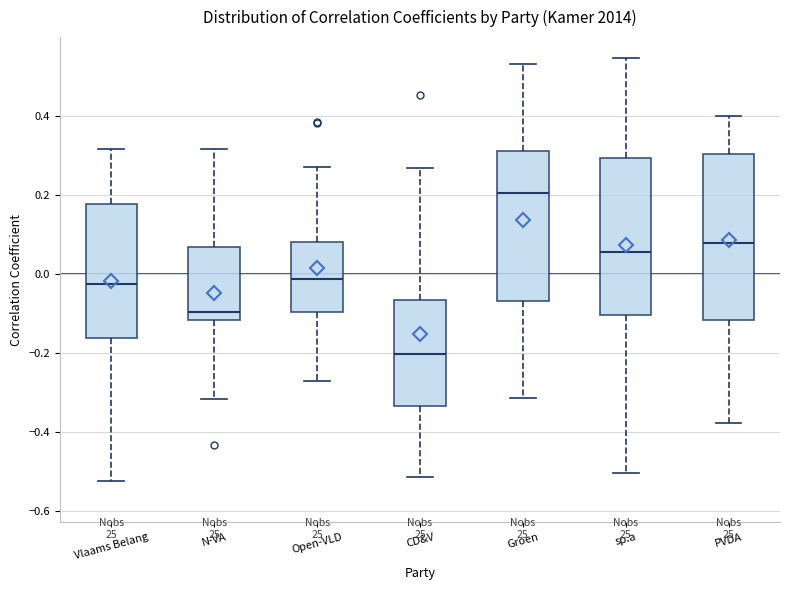

Where does the lower whisker of the box for Groen end on the y-axis? The values are not printed on the chart, so give them approximately, as read against the axis.

-0.32